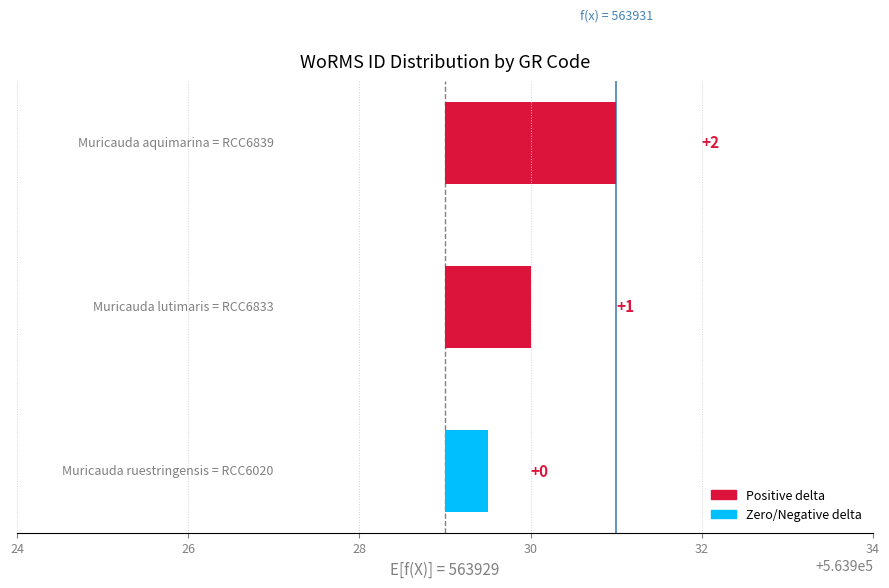

Does the chart contain any negative values?

No